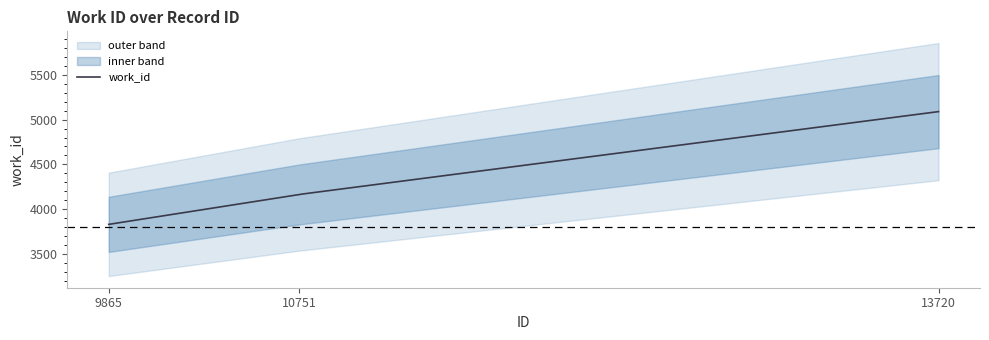

What is the minimum value shown in the chart?

3834